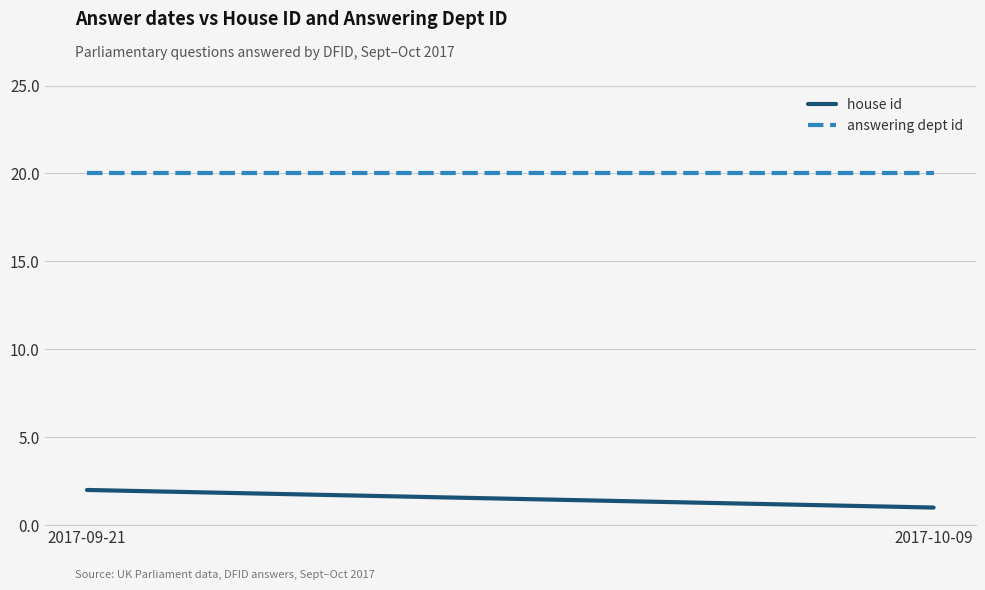

Reading right to left, what are all the values shown in this chart?

house id: 1	2
answering dept id: 20	20